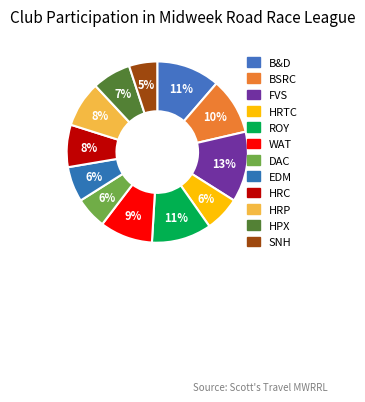

How many slices are in this pie chart?

12